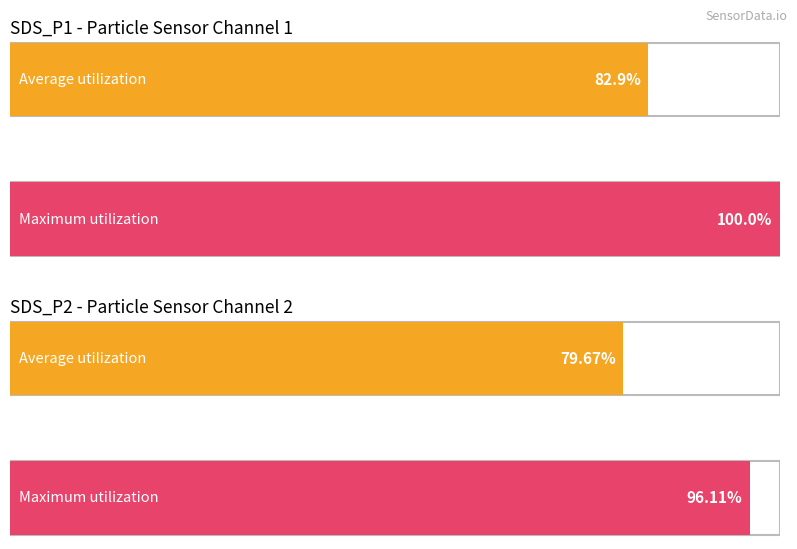

Is the value of Average utilization at SDS_P1 greater than the value of Maximum utilization at SDS_P1?

No